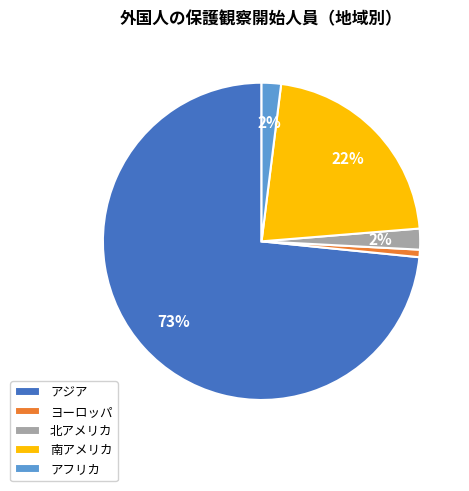

Does アジア represent more than half of the total?

Yes